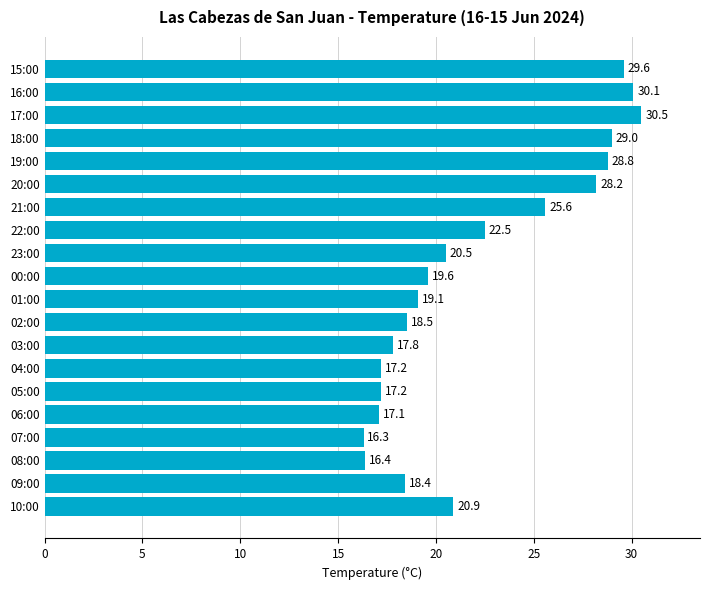

The value at 16:00 is 10.4. True or false?

False